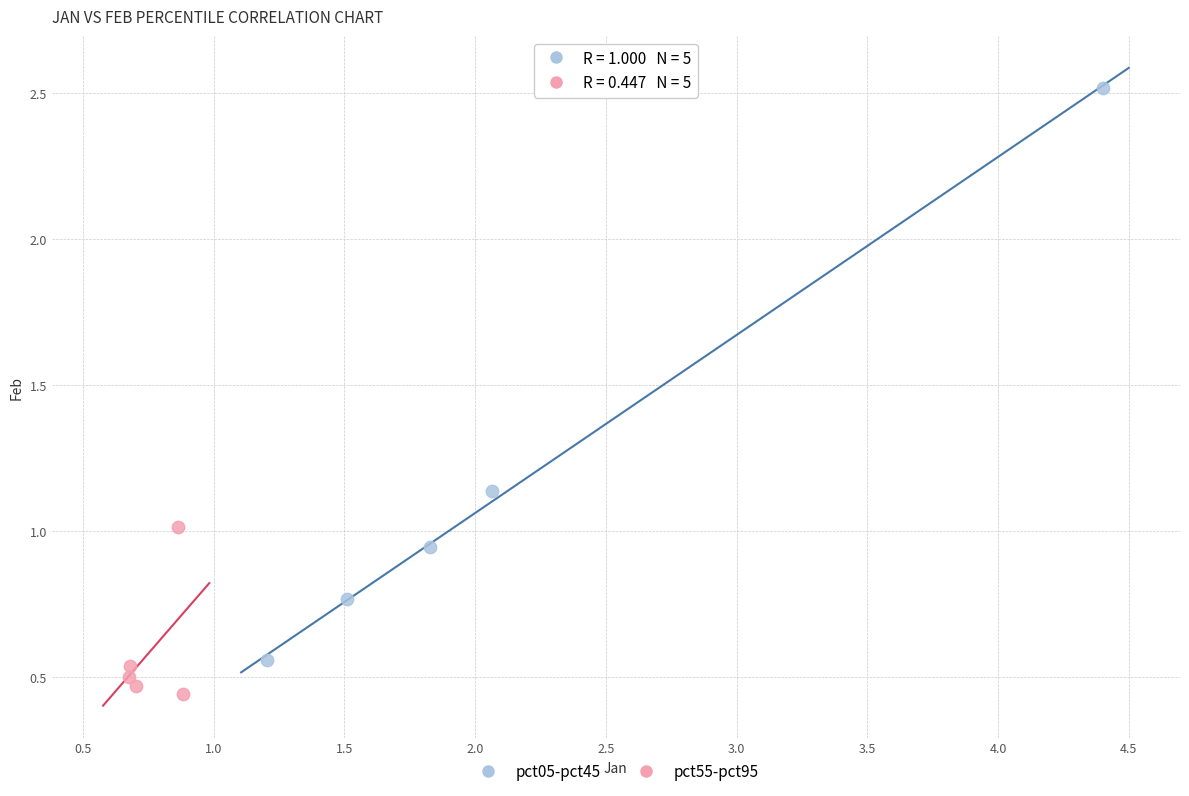

Which series has the widest spread of Y values?

pct05-pct45